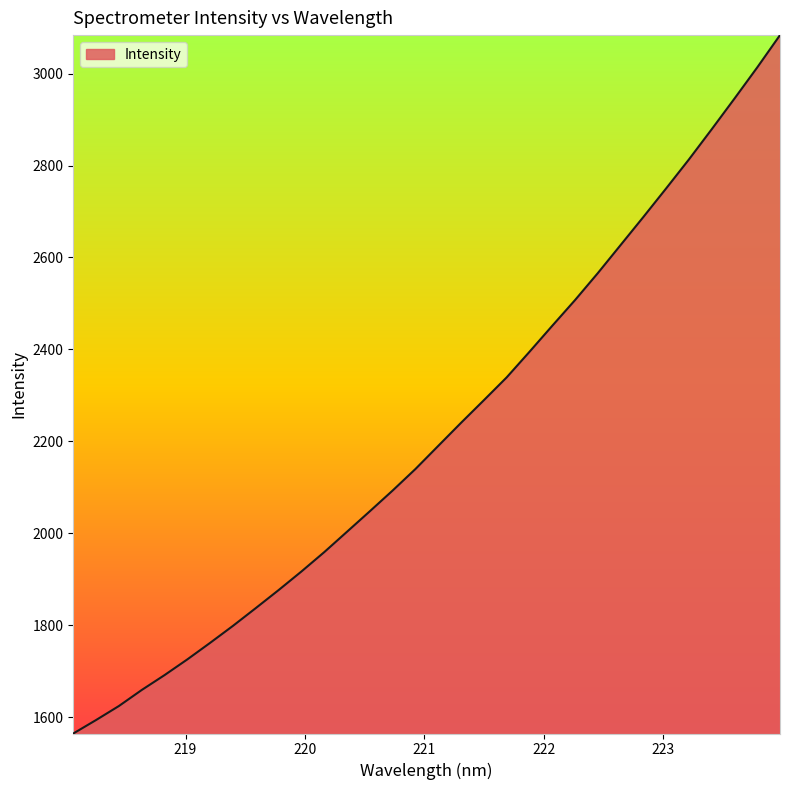

What is the maximum value shown in the chart?

3083.8